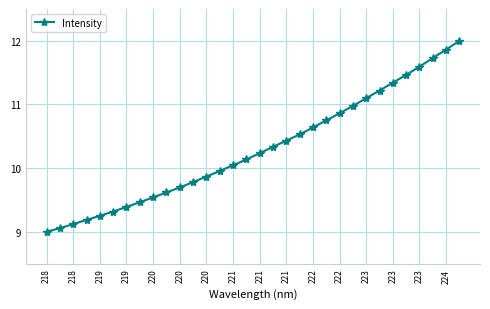

What is the difference between the second highest and second lowest values?

2.8